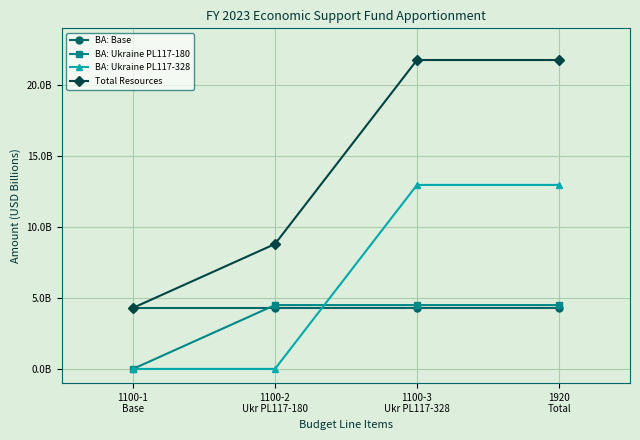

Is this an area chart (filled region under the line)?

No